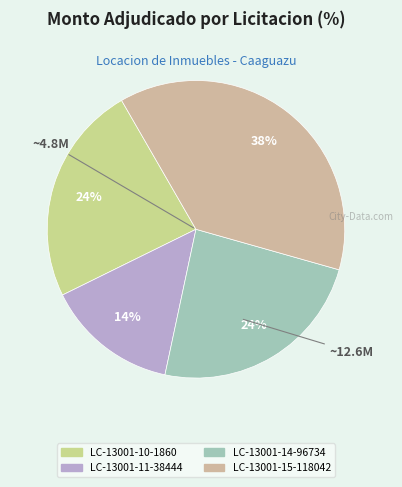

How many slices are in this pie chart?

4